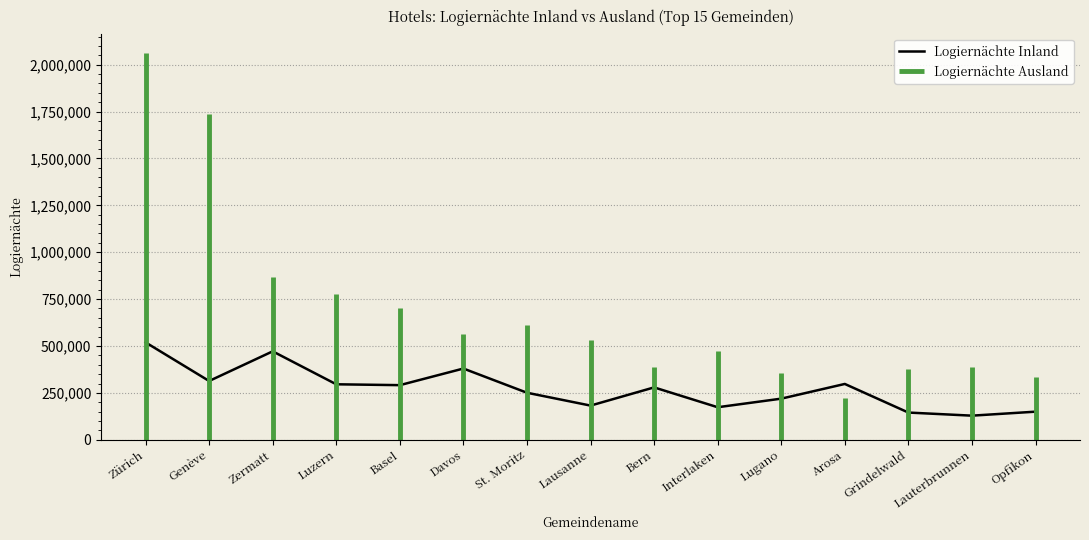

What is the difference between the second highest and minimum values?

342938